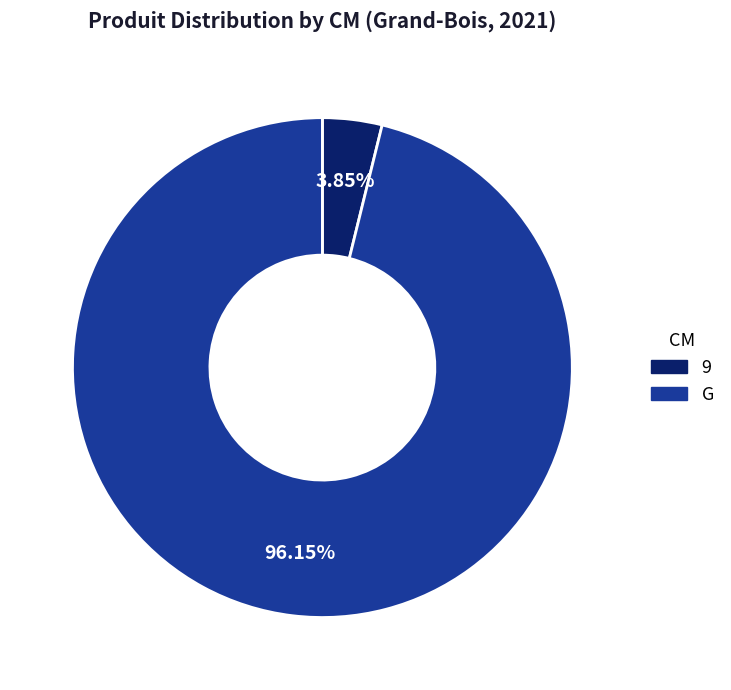

Which slice is the smallest?

9